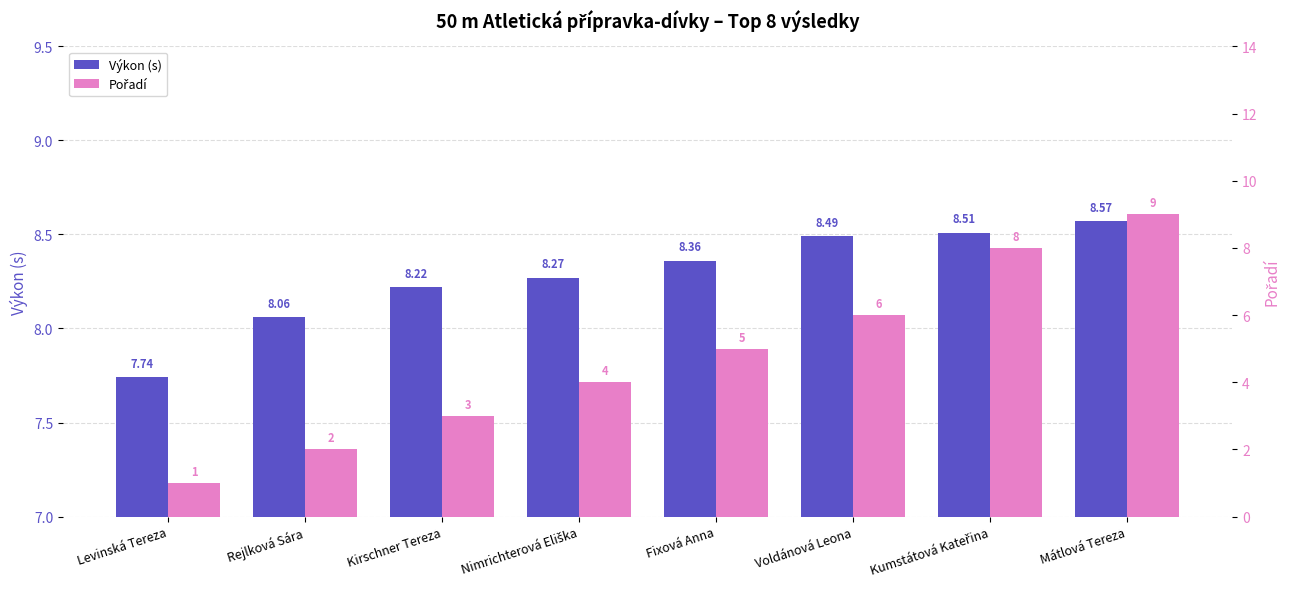

List the labels in order of Pořadí value, largest first.

Mátlová Tereza, Kumstátová Kateřina, Voldánová Leona, Fixová Anna, Nimrichterová Eliška, Kirschner Tereza, Rejlková Sára, Levinská Tereza